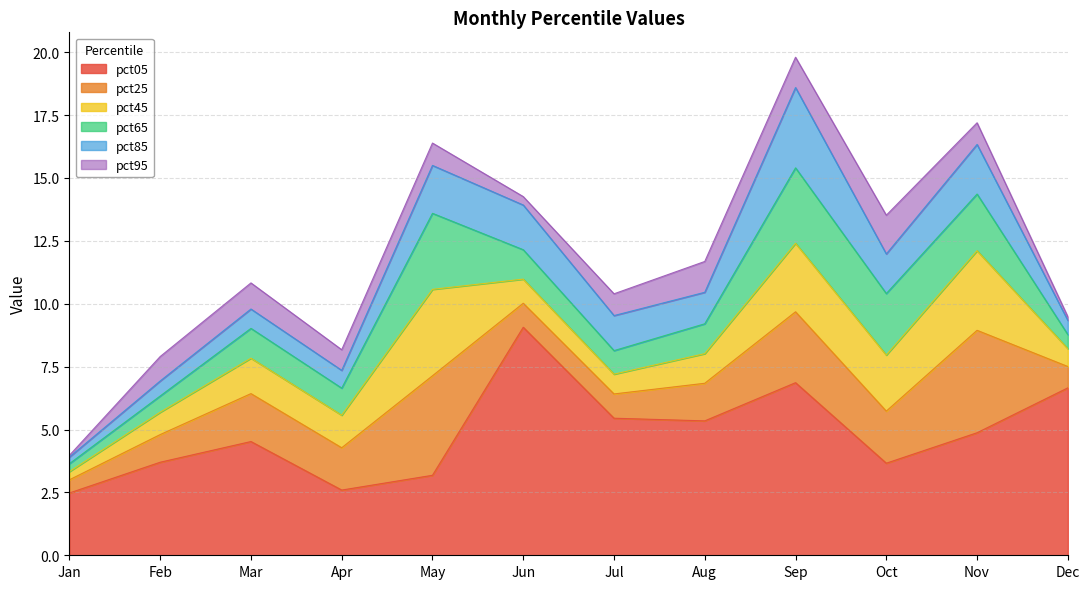

Reading right to left, extract all data points from this chart.

pct05: Dec=6.7	Nov=4.9	Oct=3.7	Sep=6.9	Aug=5.3	Jul=5.4	Jun=9.1	May=3.2	Apr=2.6	Mar=4.5	Feb=3.7	Jan=2.5
pct25: Dec=0.8	Nov=4.1	Oct=2.1	Sep=2.8	Aug=1.5	Jul=1.0	Jun=1.0	May=4.0	Apr=1.7	Mar=1.9	Feb=1.1	Jan=0.5
pct45: Dec=0.7	Nov=3.2	Oct=2.2	Sep=2.7	Aug=1.2	Jul=0.8	Jun=1.0	May=3.4	Apr=1.3	Mar=1.4	Feb=0.9	Jan=0.3
pct65: Dec=0.6	Nov=2.3	Oct=2.4	Sep=3.0	Aug=1.2	Jul=0.9	Jun=1.2	May=3.0	Apr=1.1	Mar=1.2	Feb=0.6	Jan=0.3
pct85: Dec=0.6	Nov=2.0	Oct=1.6	Sep=3.2	Aug=1.3	Jul=1.4	Jun=1.8	May=1.9	Apr=0.7	Mar=0.8	Feb=0.6	Jan=0.3
pct95: Dec=0.1	Nov=0.9	Oct=1.5	Sep=1.2	Aug=1.2	Jul=0.9	Jun=0.3	May=0.9	Apr=0.8	Mar=1.0	Feb=1.0	Jan=0.1